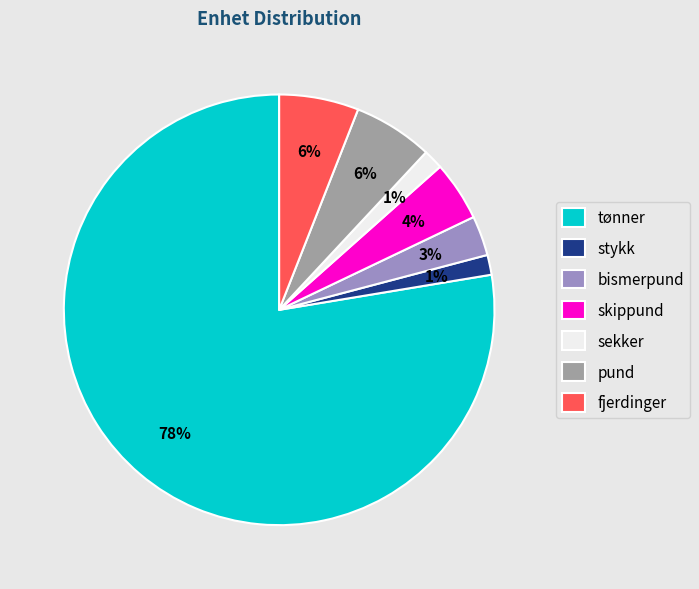

To the nearest percent, what is the combined percentage of pund and skippund?

10%